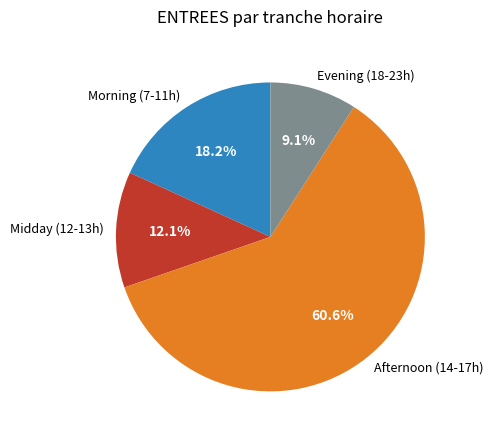

Which category has the smallest portion of the pie?

Evening (18-23h)